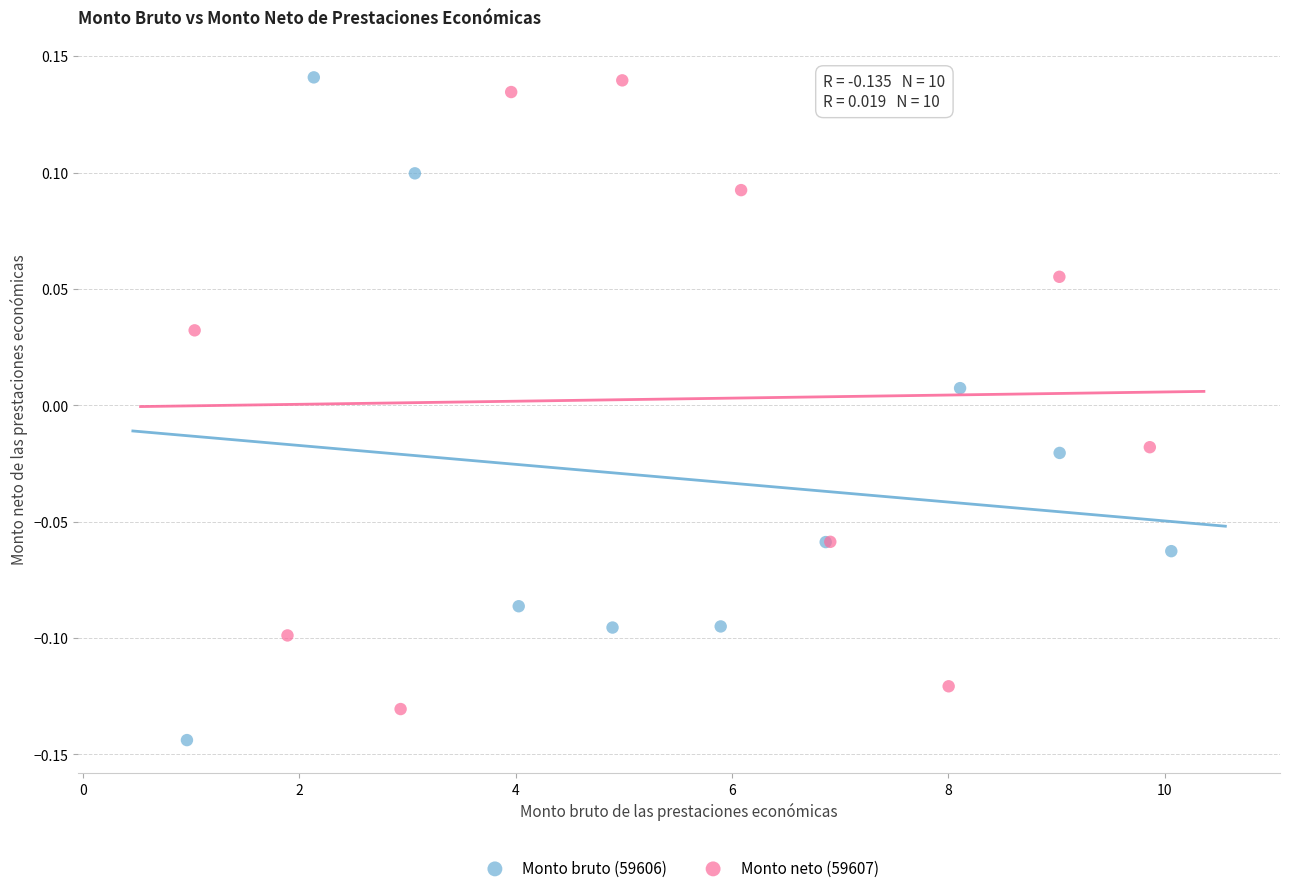

Which series reaches the minimum Y coordinate?

Monto bruto (59606)